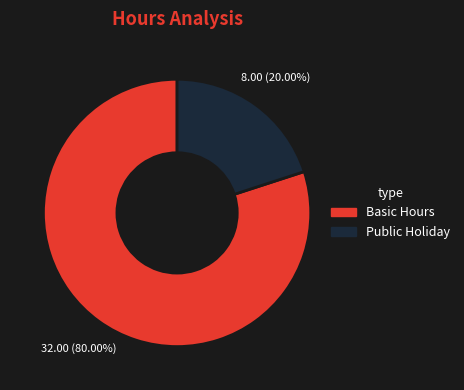

True or false: Basic Hours accounts for 80% of the total.

True